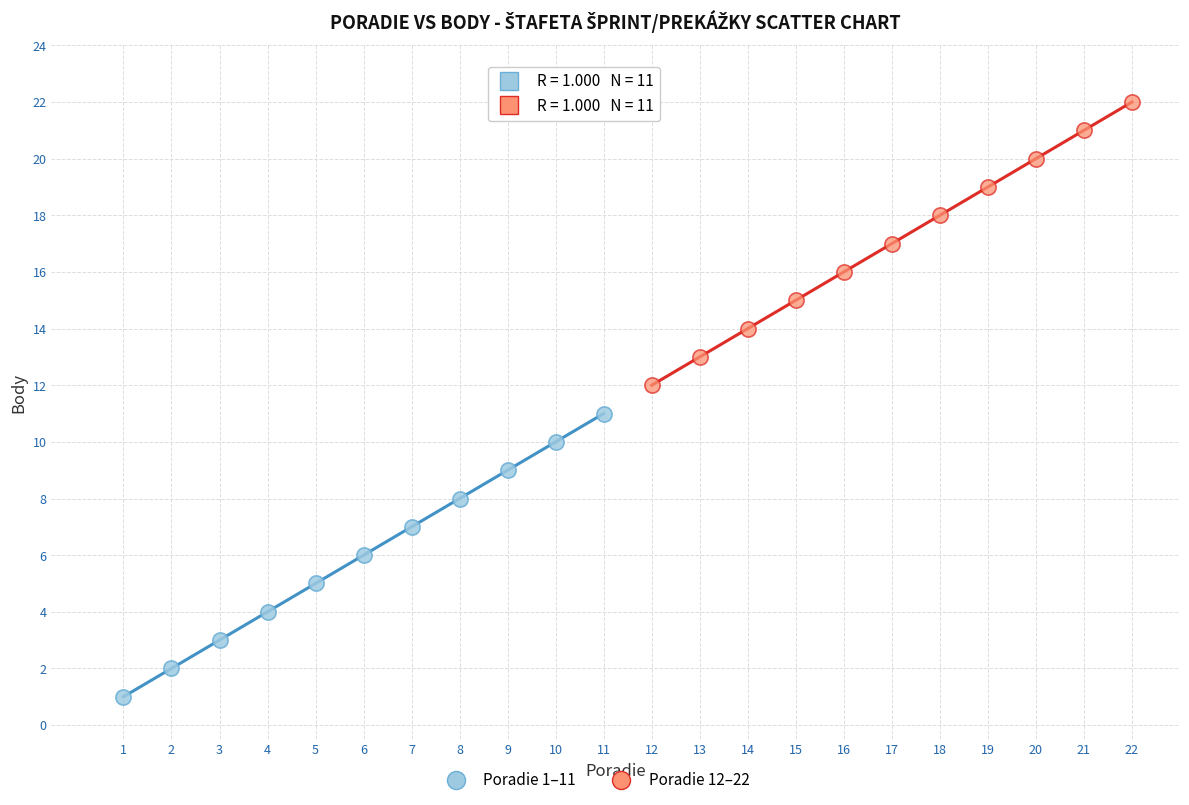

Which series reaches the minimum Y coordinate?

Poradie 1–11